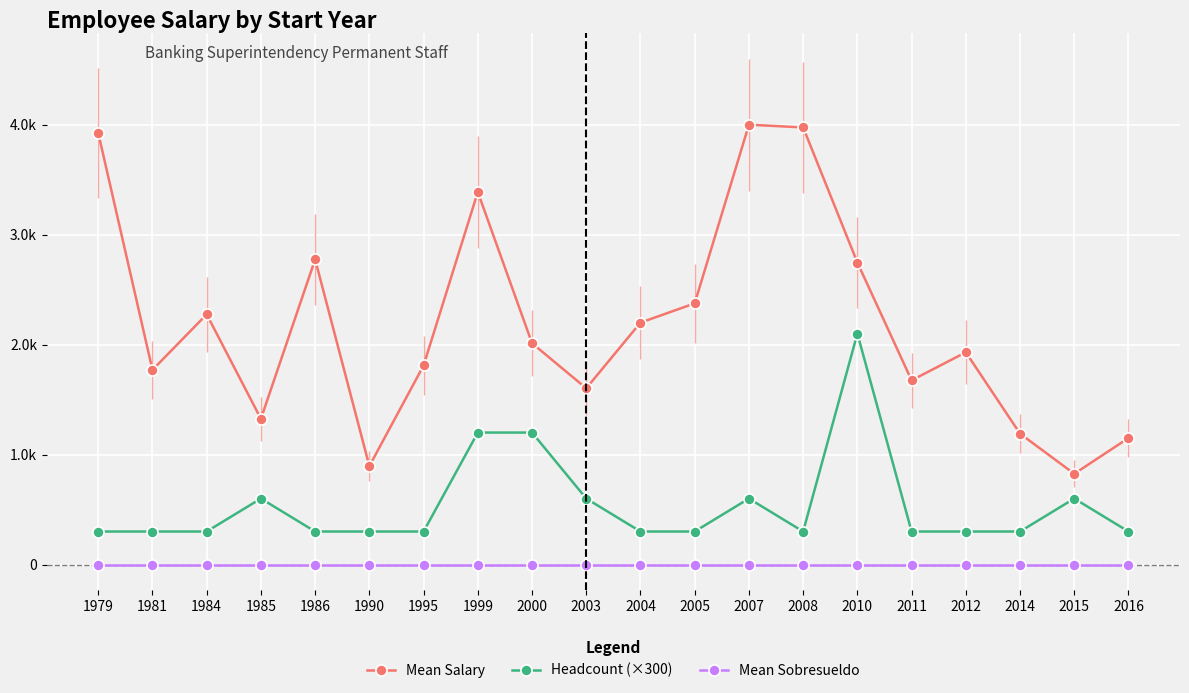

What is the value of the Mean Salary point at the 15th from the left?

2746.4